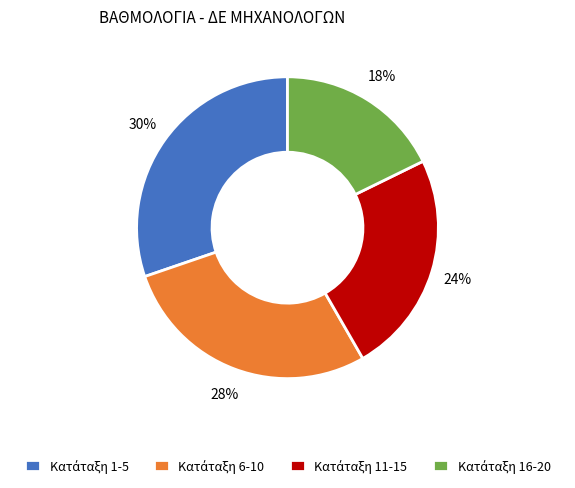

To the nearest percent, what is the average slice percentage?

25%